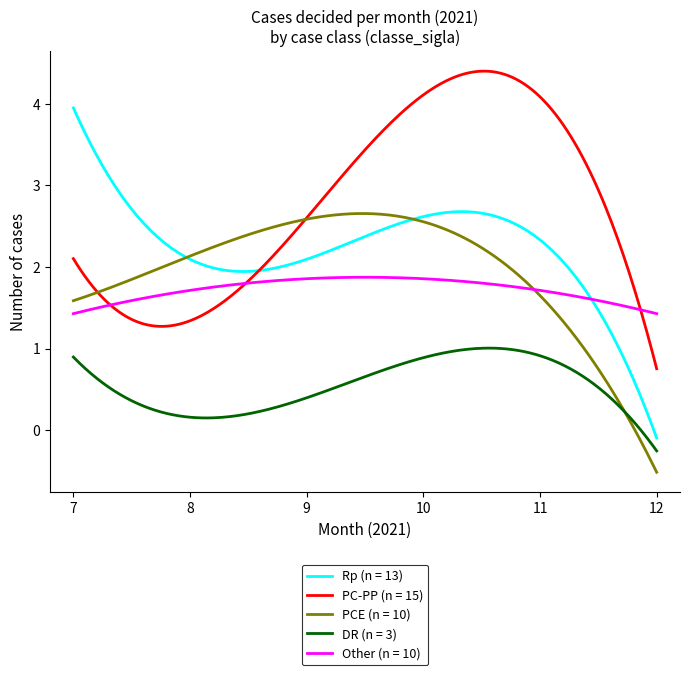

List the series in order of their peak value, lowest first.

DR (n = 3), Other (n = 10), PCE (n = 10), Rp (n = 13), PC-PP (n = 15)